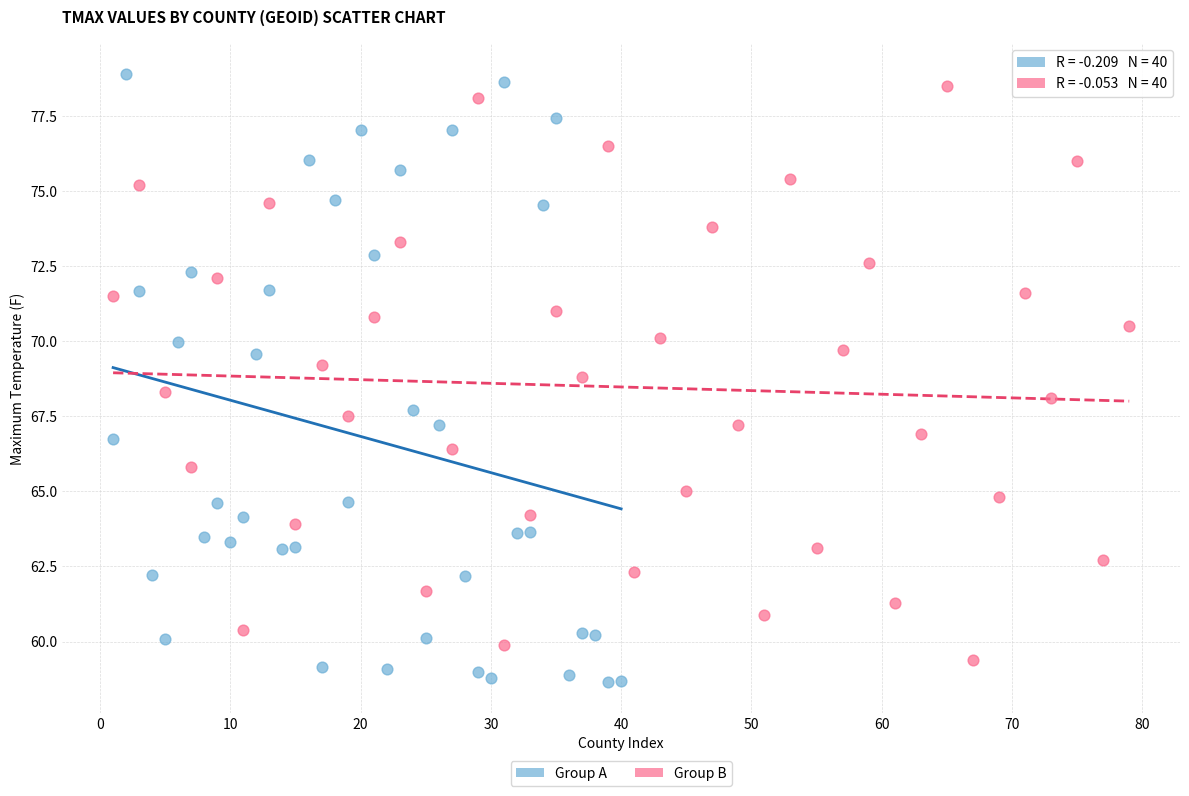

Which series has the largest Y range (max minus min)?

Group A